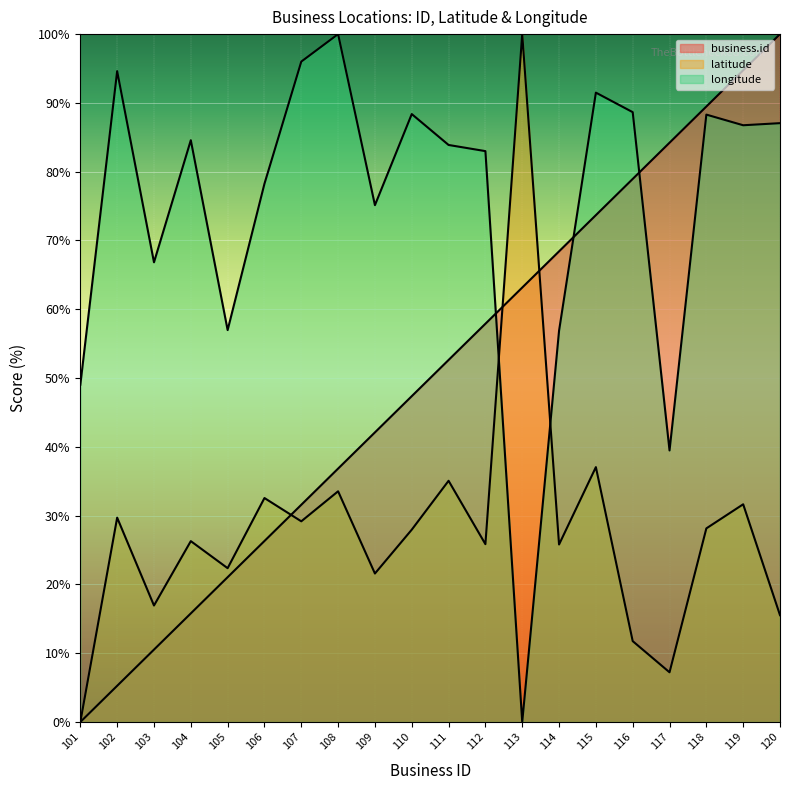

What is the value of the latitude point at the 12th from the left?

25.9